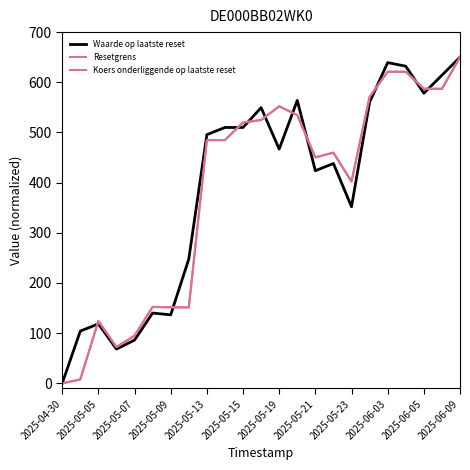

Where is Waarde op laatste reset nearest to the value 325?

2025-05-23